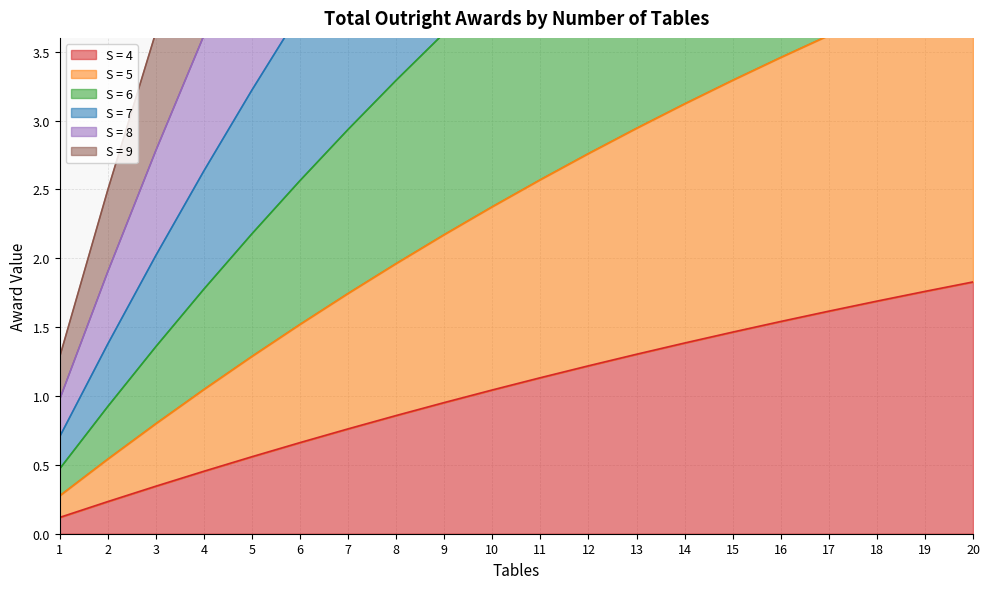

True or false: S = 8 has a value of 7.5 at 14.

True